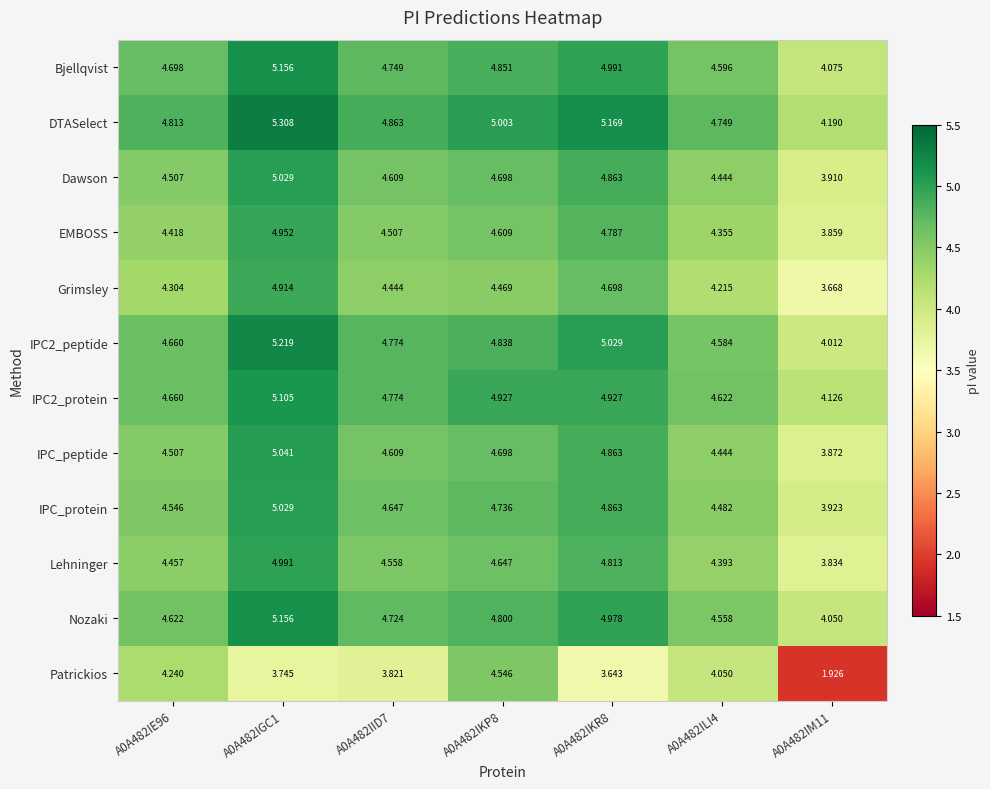

Which series has the largest range (max minus min)?

Patrickios